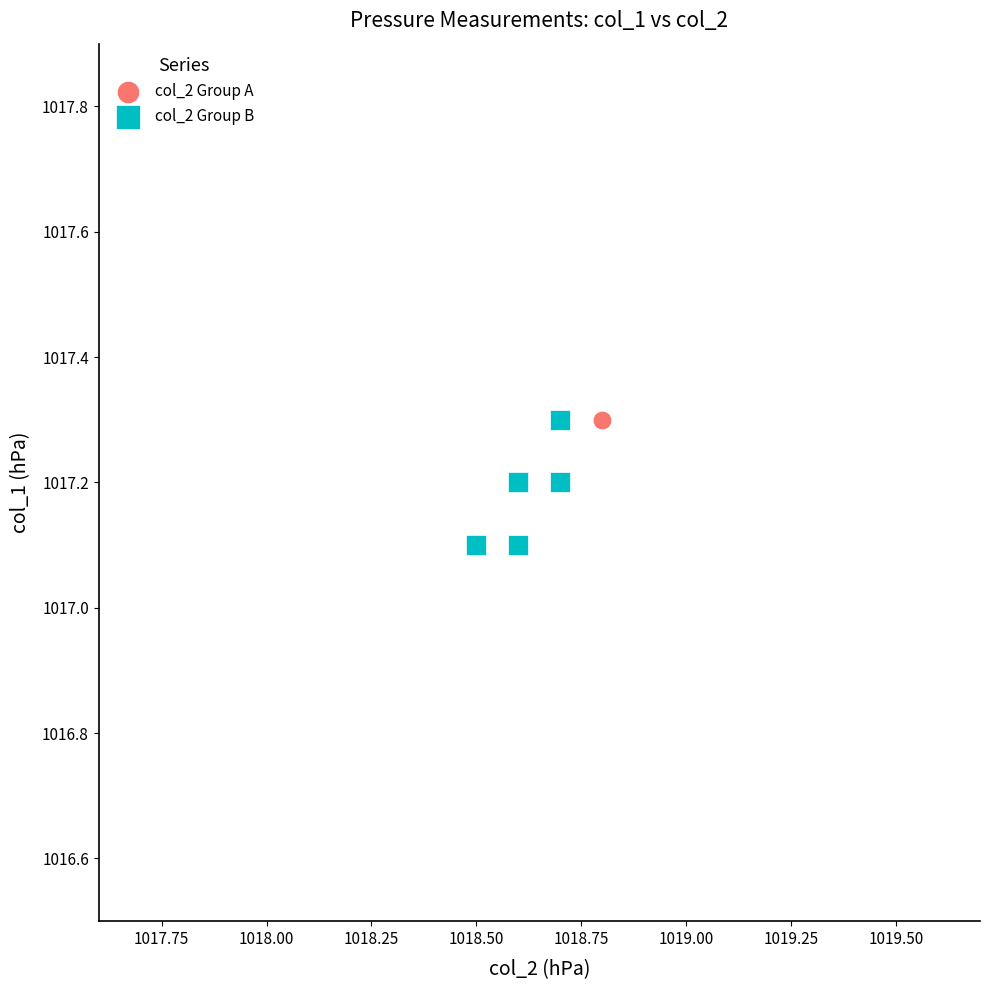

Which series reaches the minimum Y coordinate?

col_2 Group B